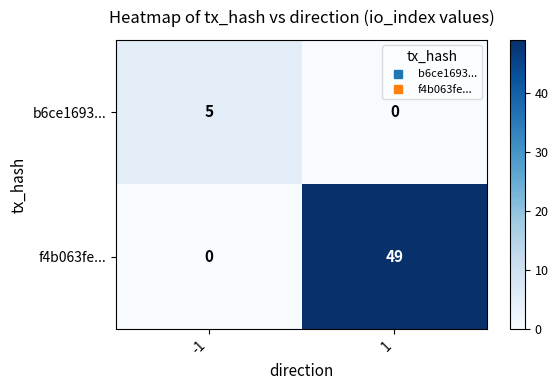

Which series has the largest total across all categories?

f4b063fe...